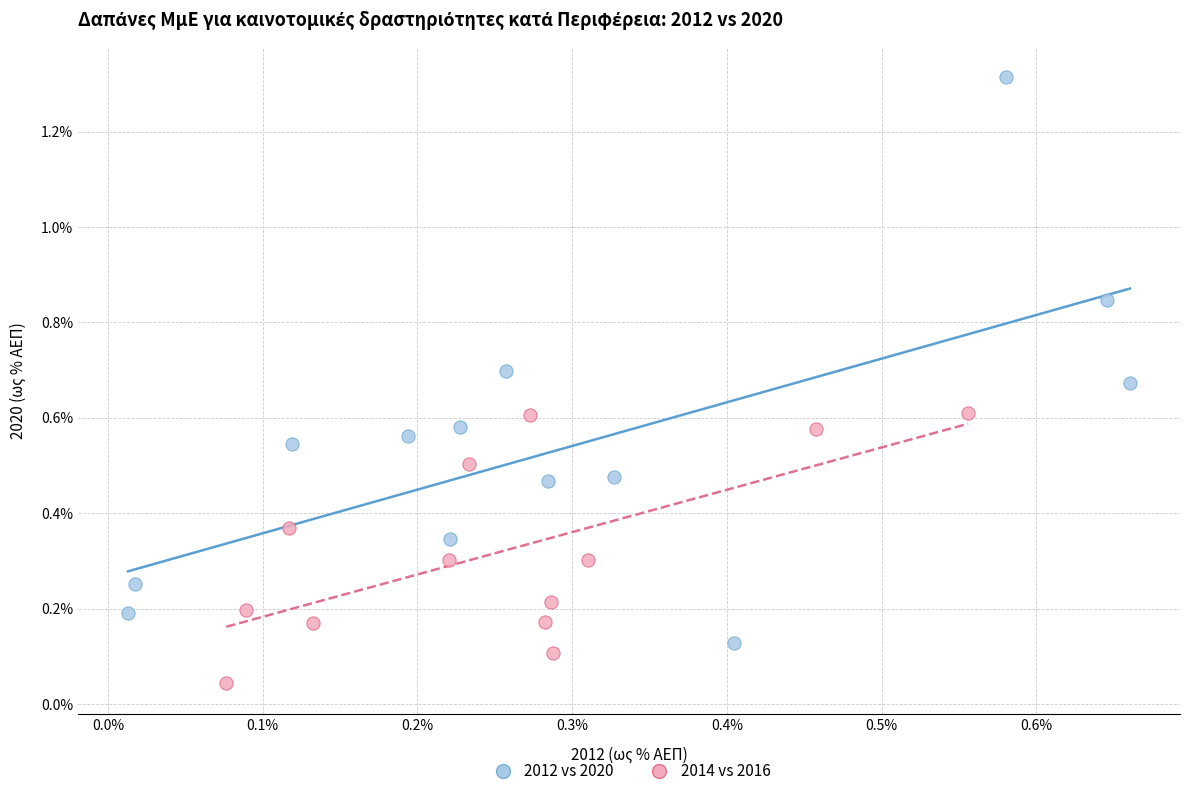

What are all the series names shown in the legend?

2012 vs 2020, 2014 vs 2016